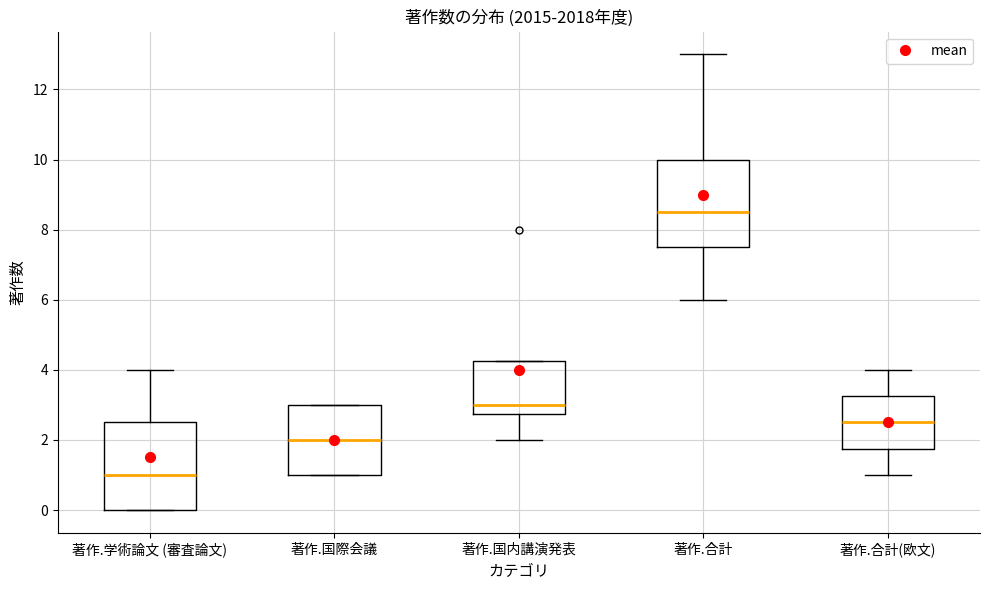

Reading left to right, read every box against the y-axis: the position of its median line, the range the box covers, and the ends of its whiskers. The values are not printed on the chart, so give them approximately, as read against the axis.

著作.学術論文 (審査論文): median 1.0, box 0.0 to 2.6, whiskers 0.0 to 4.0
著作.国際会議: median 2.0, box 1.0 to 3.0, whiskers 1.0 to 3.0
著作.国内講演発表: median 3.0, box 2.8 to 4.2, whiskers 2.0 to 4.2
著作.合計: median 8.6, box 7.6 to 10.0, whiskers 6.0 to 13.0
著作.合計(欧文): median 2.6, box 1.8 to 3.2, whiskers 1.0 to 4.0